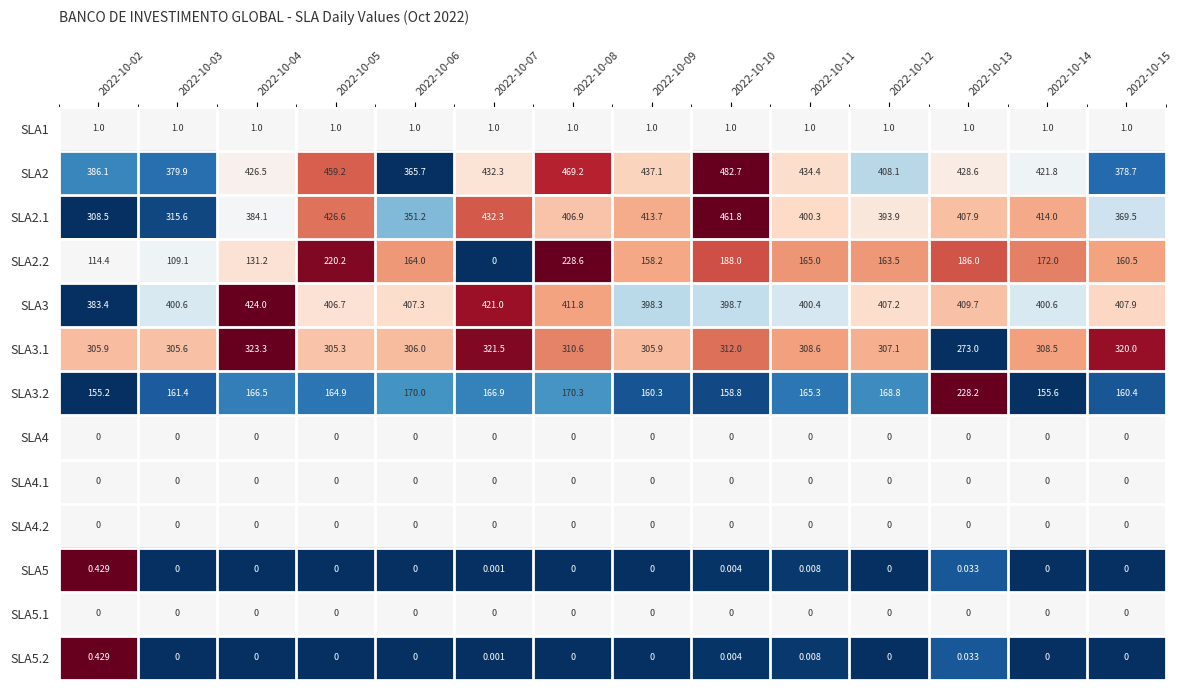

At which category is the sum across all series the highest?

2022-10-10